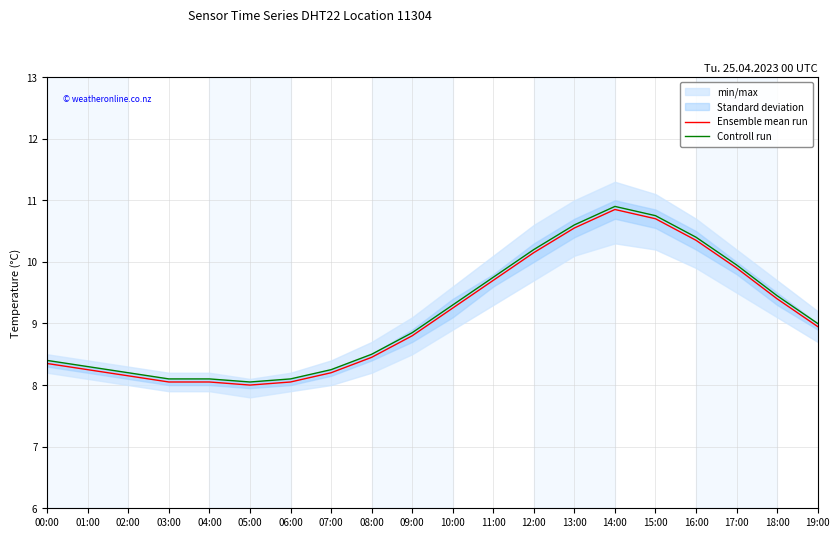

How many values in the Controll run series exceed 9?

9